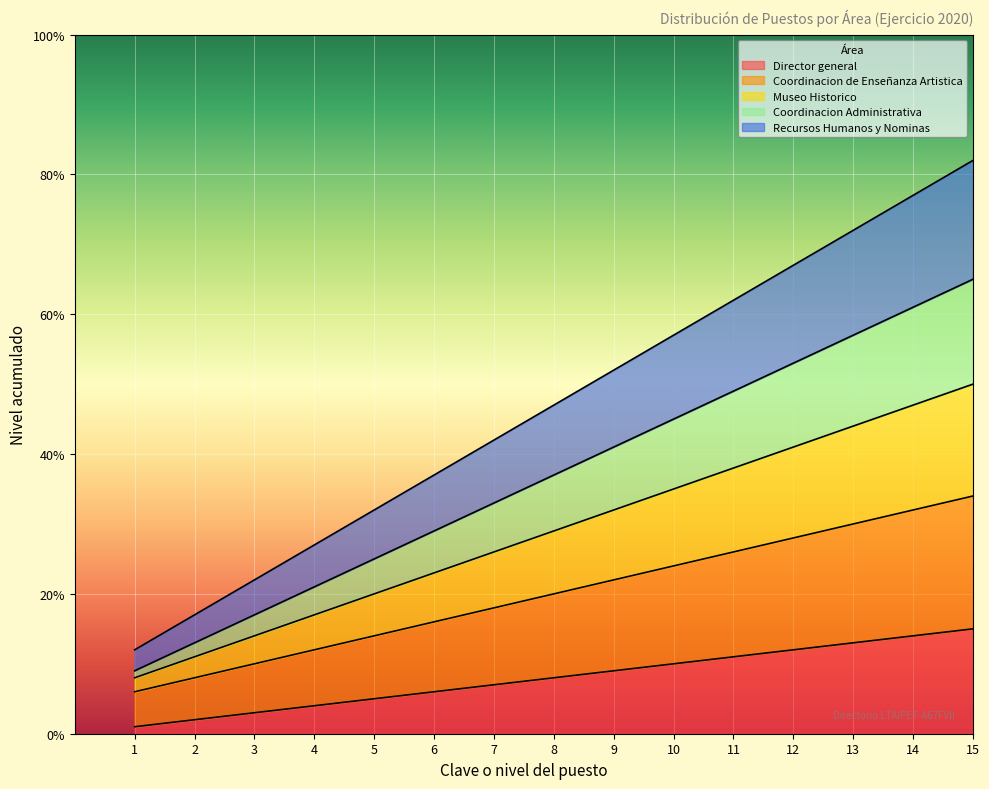

Where is Coordinacion Administrativa nearest to the value 37?

8